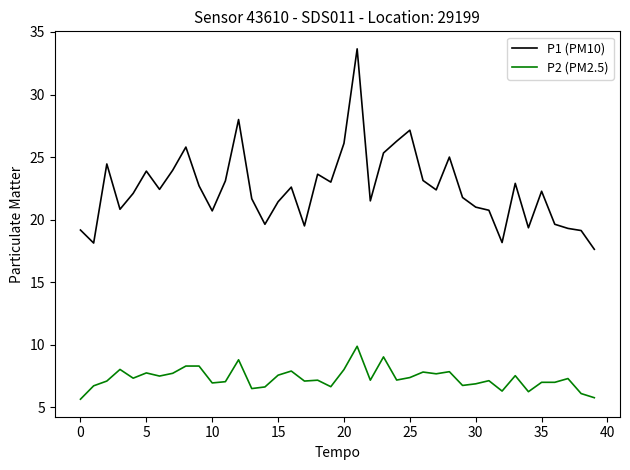

What is the minimum value shown in the chart?

5.7